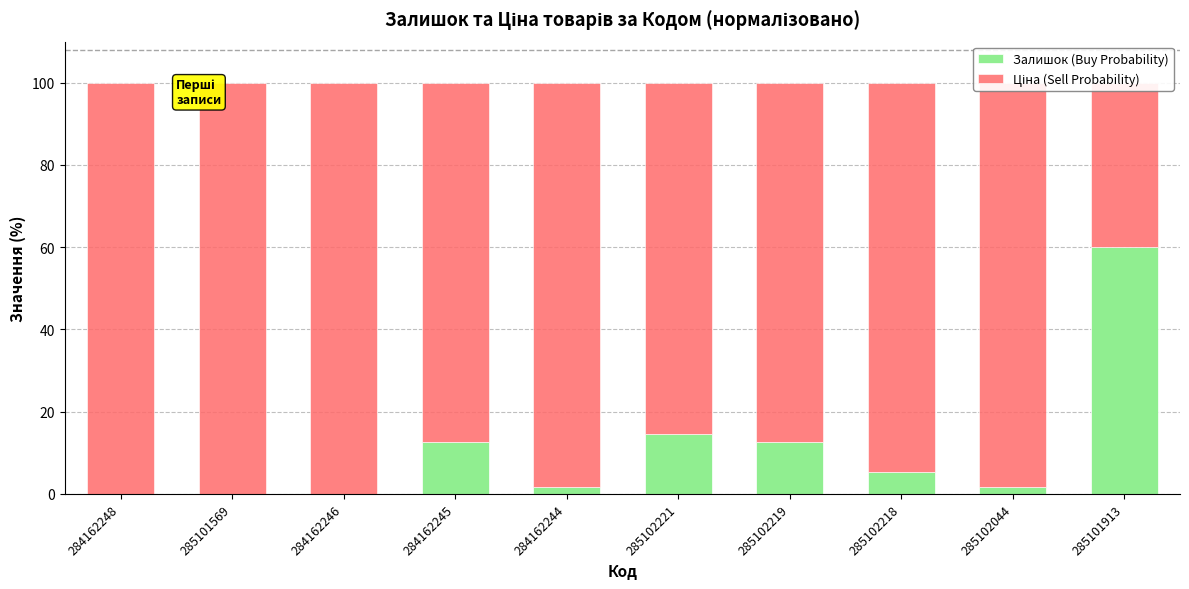

What is the average value of the Залишок (Buy Probability) series?

10.9